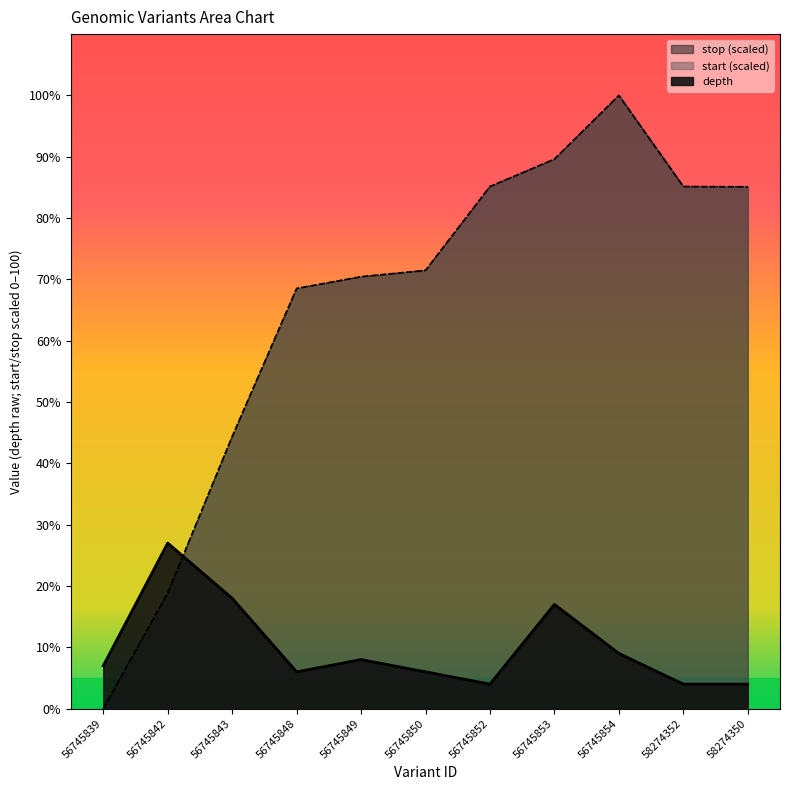

What is the difference between the highest and lowest values at 56745842?

8.2